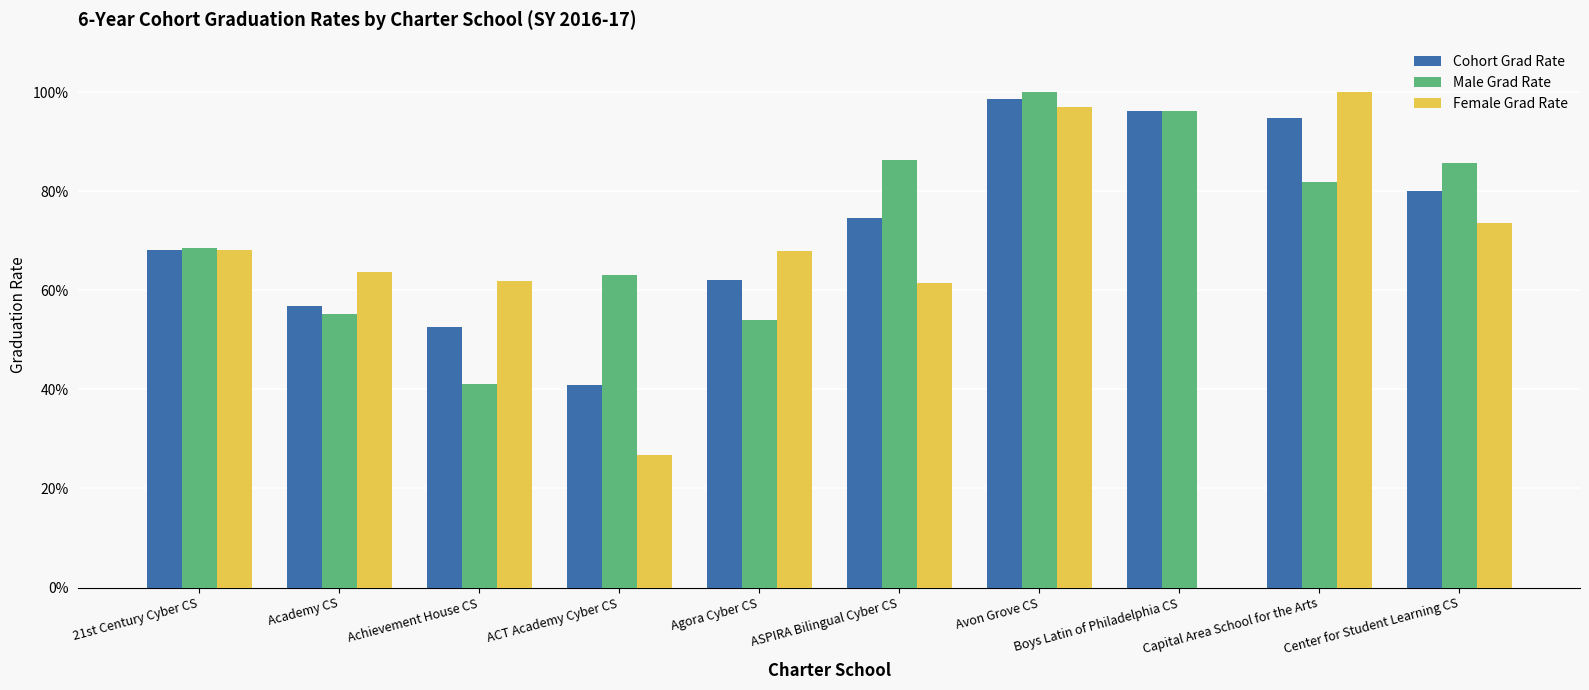

Which series changed the most between Agora Cyber CS and Avon Grove CS?

Male Grad Rate